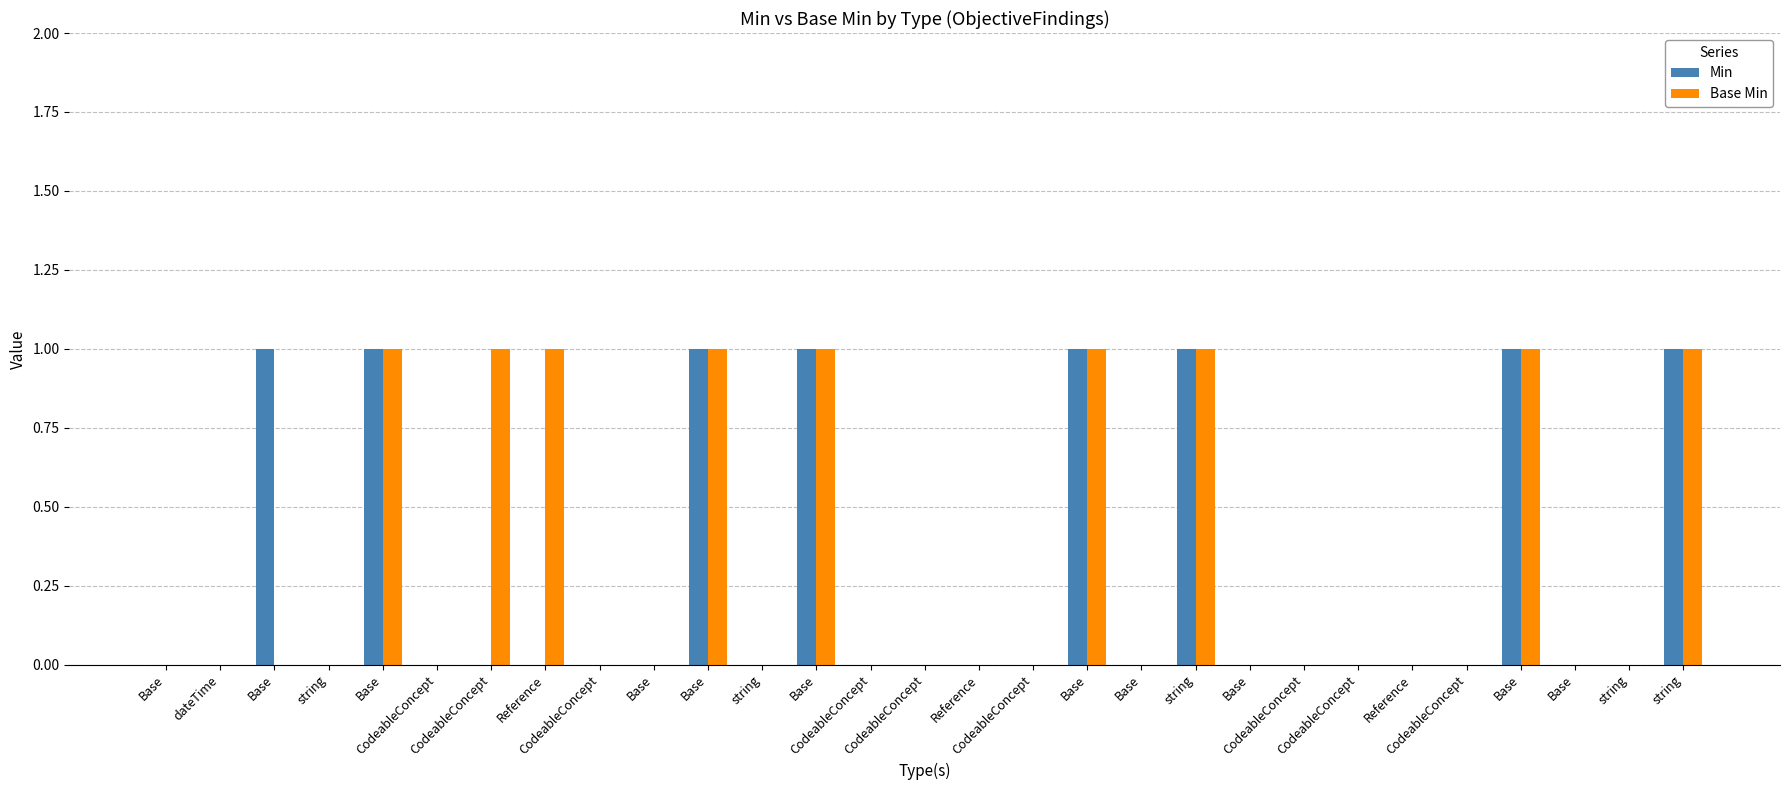

Count the number of categories in the chart.

29